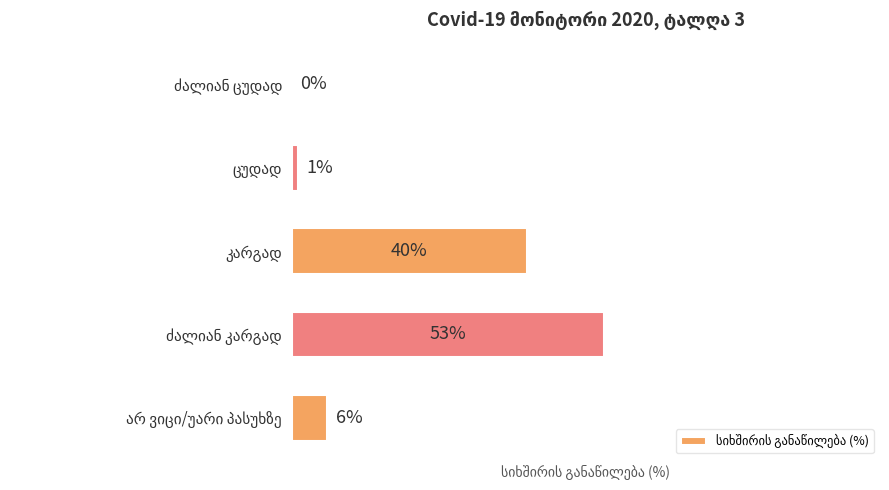

Are the bars horizontal?

Yes